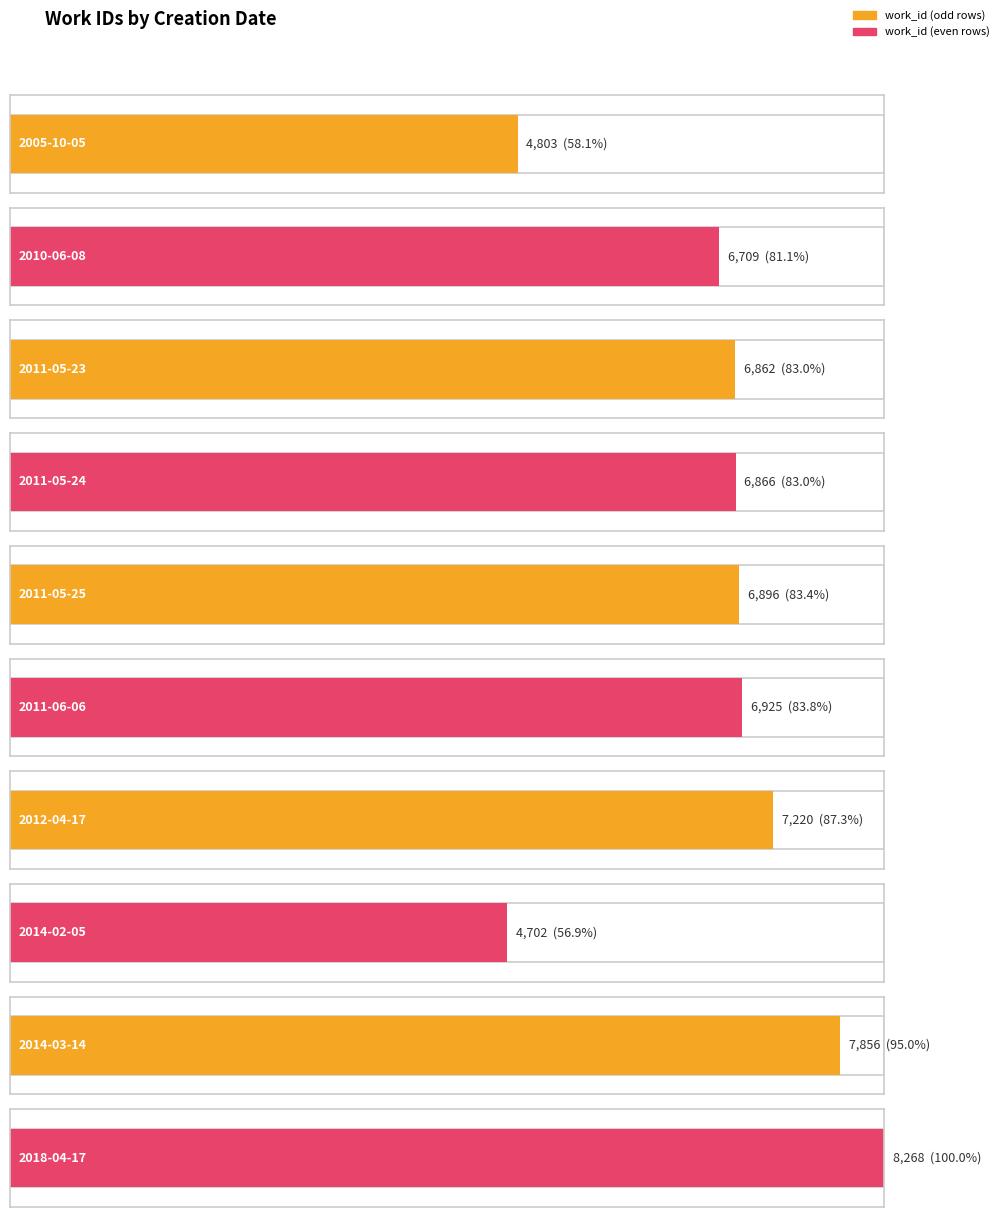

Reading right to left, what are all the values shown in this chart?

2018-04-17=8268	2014-03-14=7856	2014-02-05=4702	2012-04-17=7220	2011-06-06=6925	2011-05-25=6896	2011-05-24=6866	2011-05-23=6862	2010-06-08=6709	2005-10-05=4803